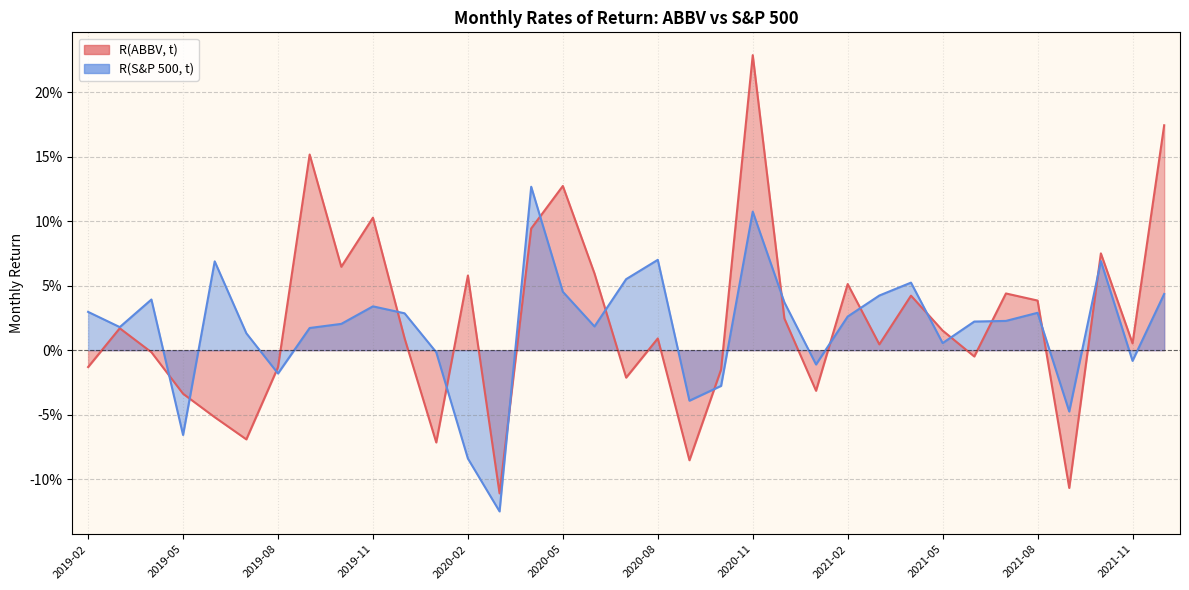

What is the sum of all R(S&P 500, t) values?

0.6